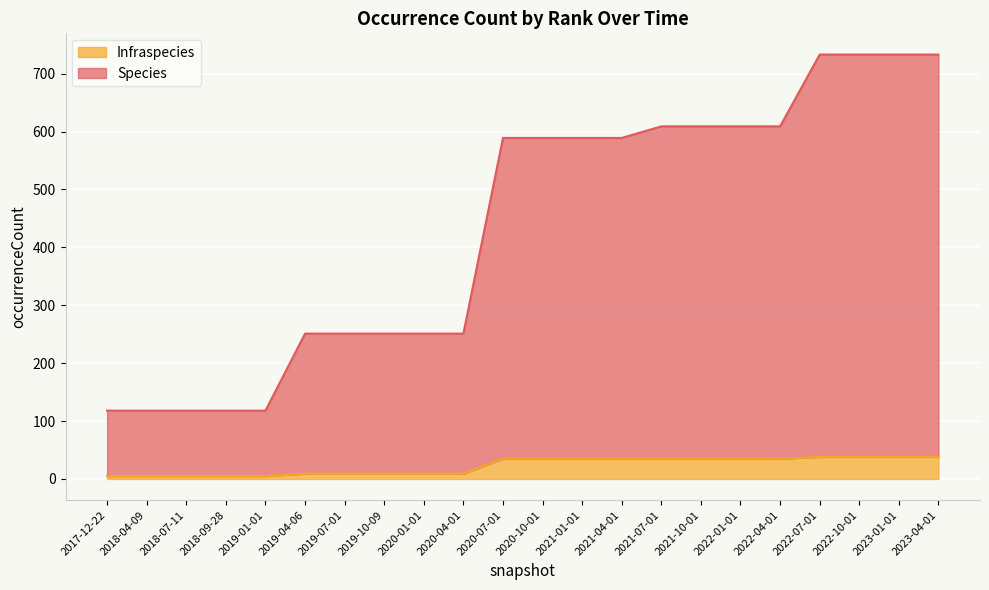

How many series are shown in this chart?

2